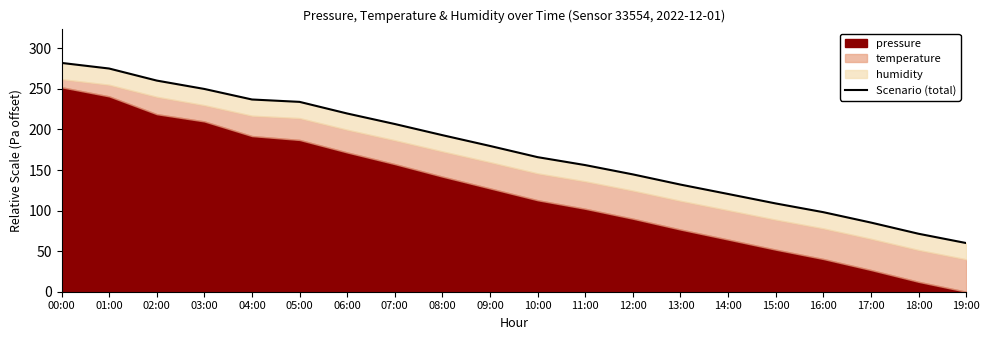

List the labels in order of value, largest first.

00:00, 01:00, 02:00, 03:00, 04:00, 05:00, 06:00, 07:00, 08:00, 09:00, 10:00, 11:00, 12:00, 13:00, 14:00, 15:00, 16:00, 17:00, 18:00, 19:00